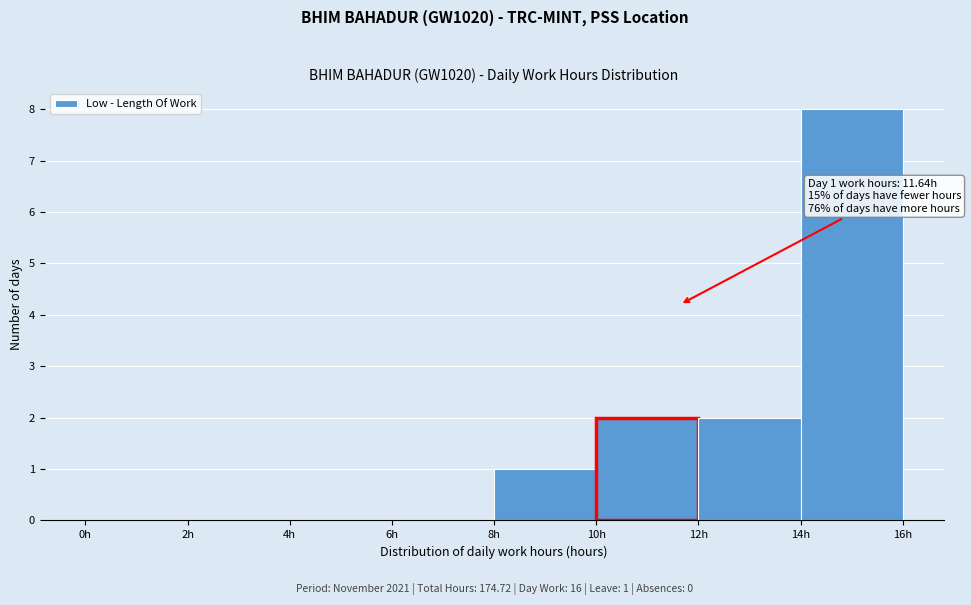

Which range on the x-axis has the tallest bar?

14 to 16